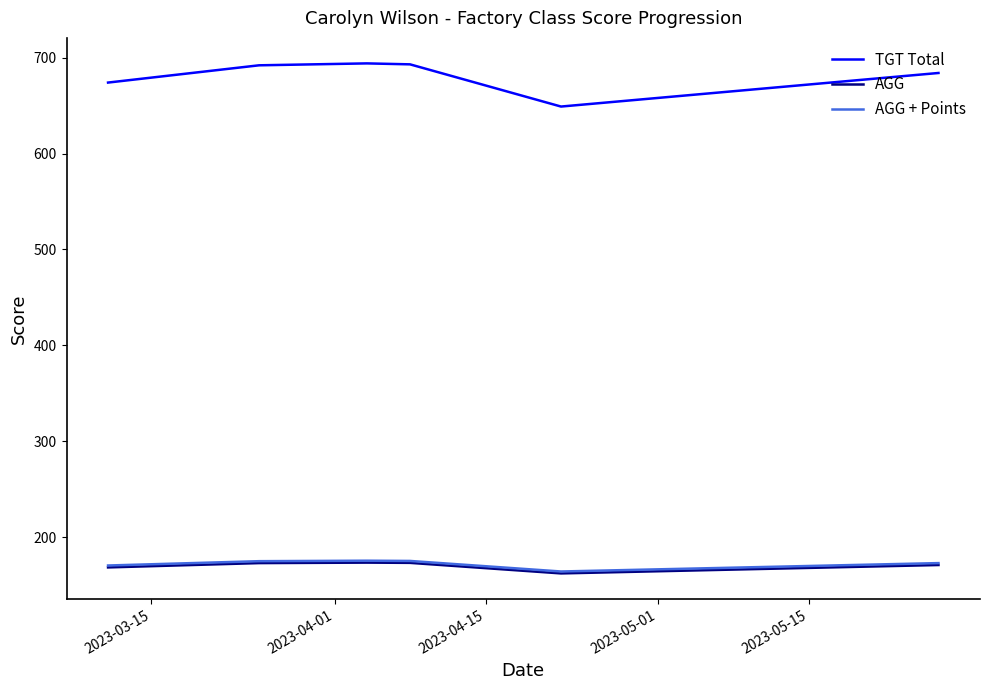

Which series has the widest spread of values?

TGT Total